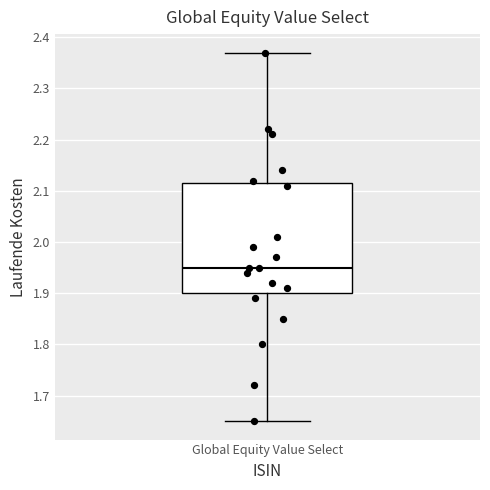

Transcribe this box plot: give where the median line is, the range the box spans, and where the two whiskers end, as read against the y-axis. The values are not printed on the chart, so give them approximately, as read against the axis.

median 1.95, box 1.90 to 2.12, whiskers 1.65 to 2.37